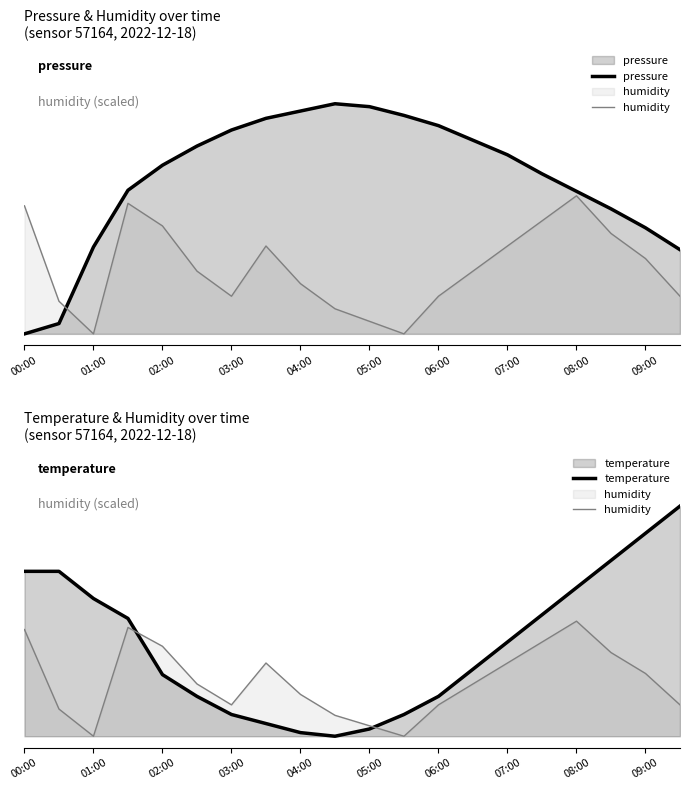

The value of humidity at 03:00 is 0.1. True or false?

False